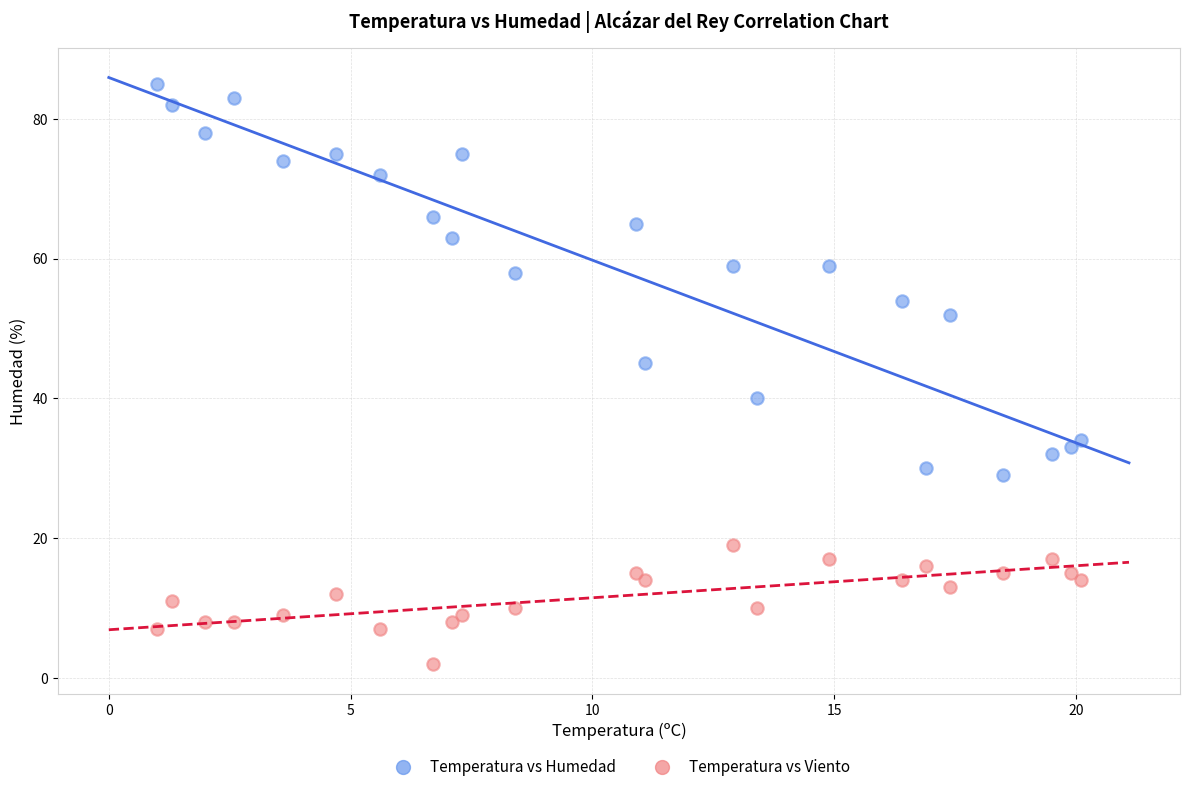

What are all the series names shown in the legend?

Temperatura vs Humedad, Temperatura vs Viento